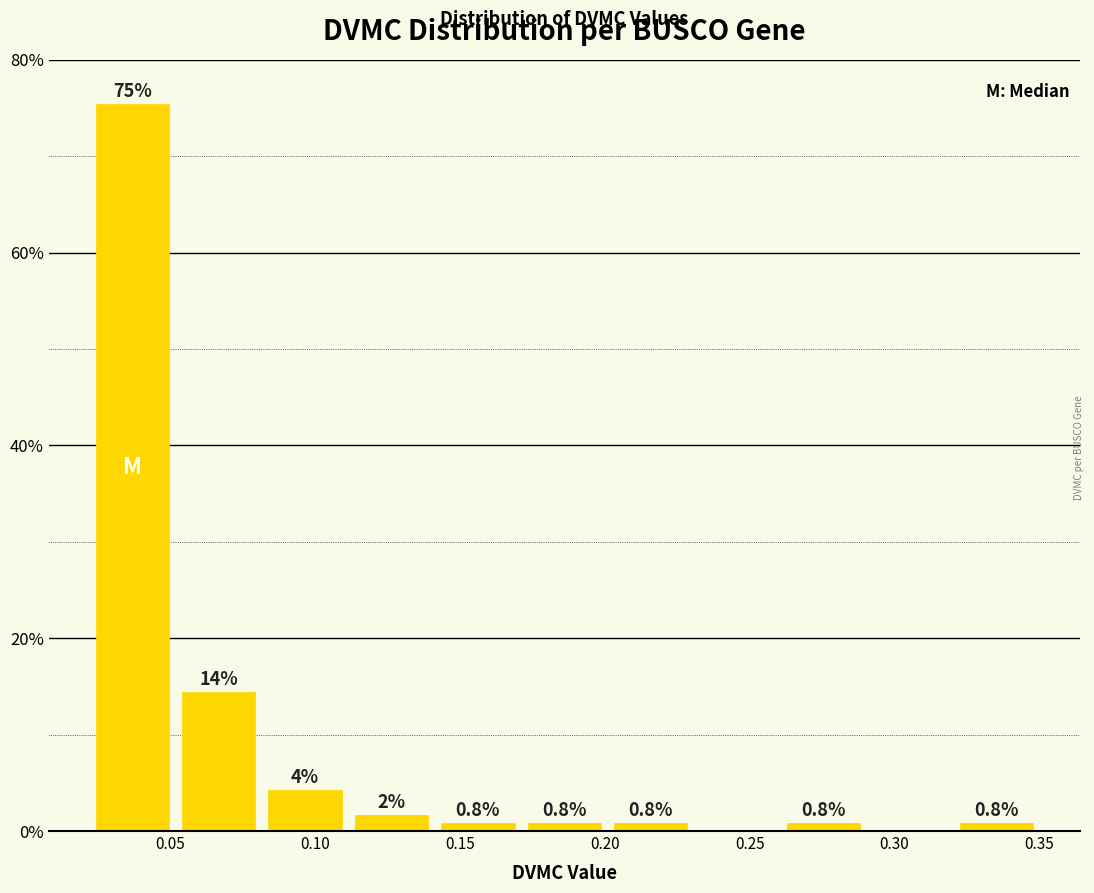

Which range on the x-axis has the tallest bar?

0.02 to 0.05